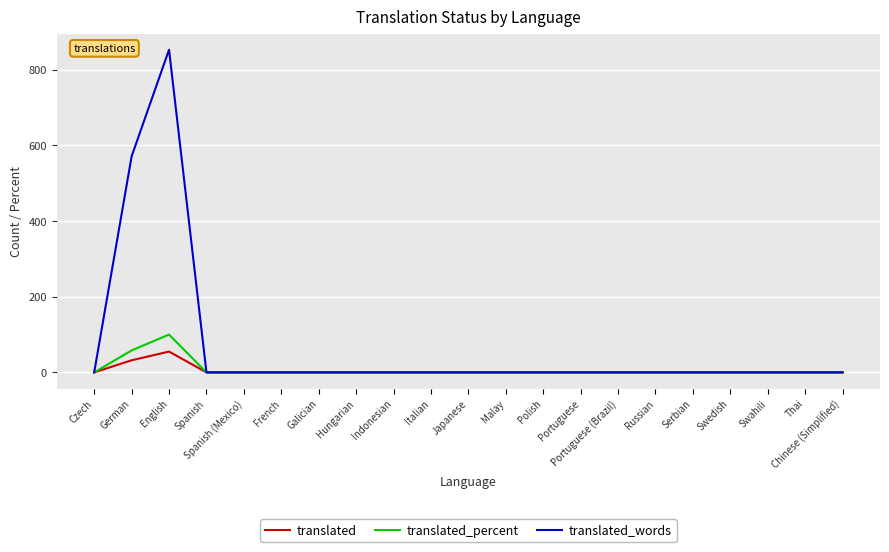

What are all the series names shown in the legend?

translated, translated_percent, translated_words